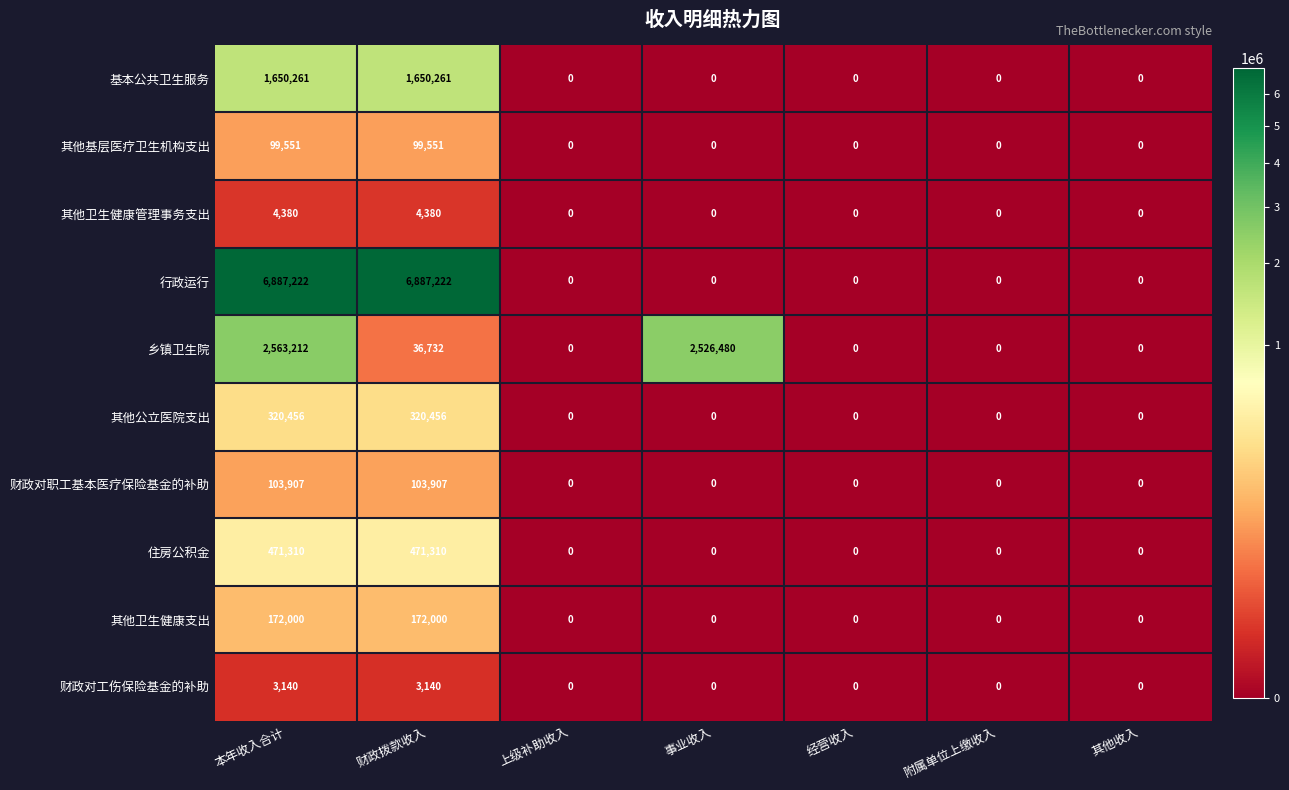

Which series has the largest total across all categories?

行政运行